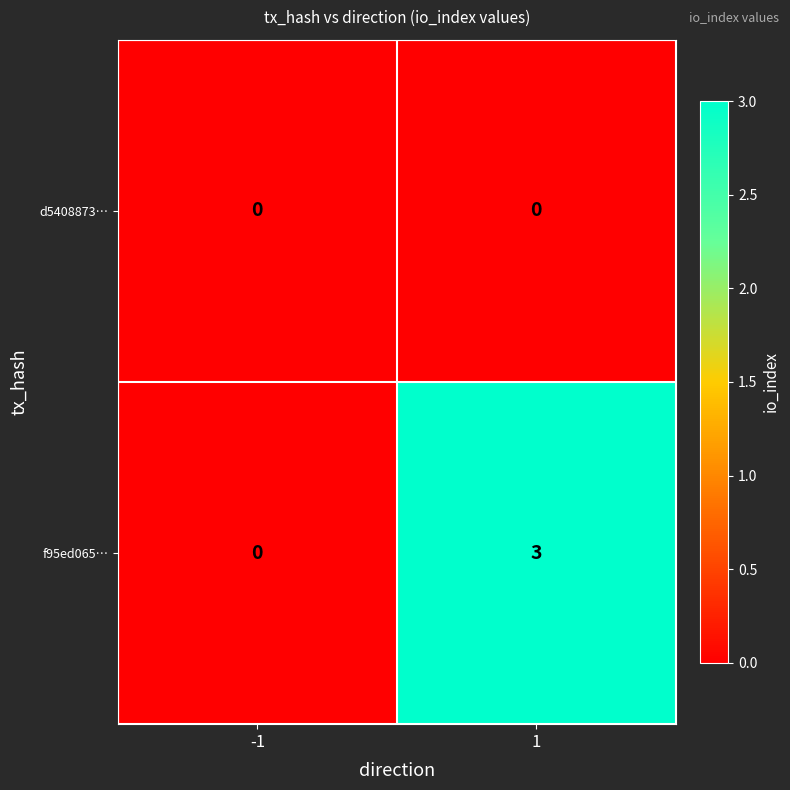

Reading left to right, what are all the values shown in this chart?

d5408873…: 0	0
f95ed065…: 0	3